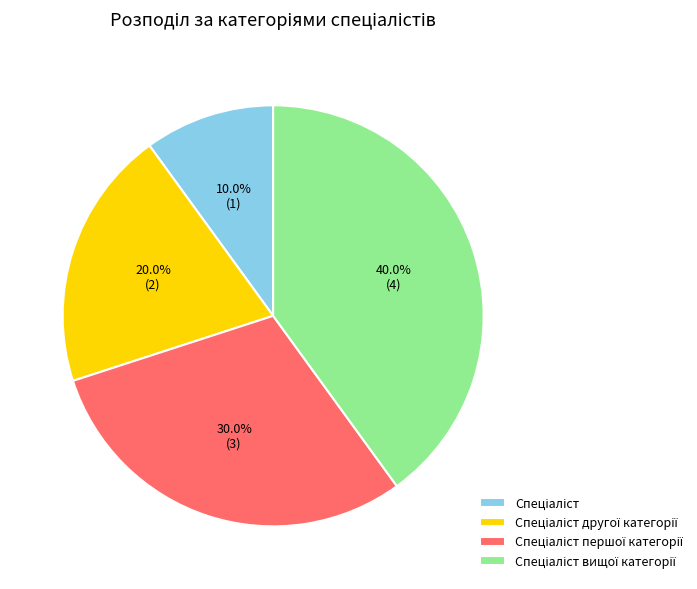

Is there a majority slice in this chart?

No